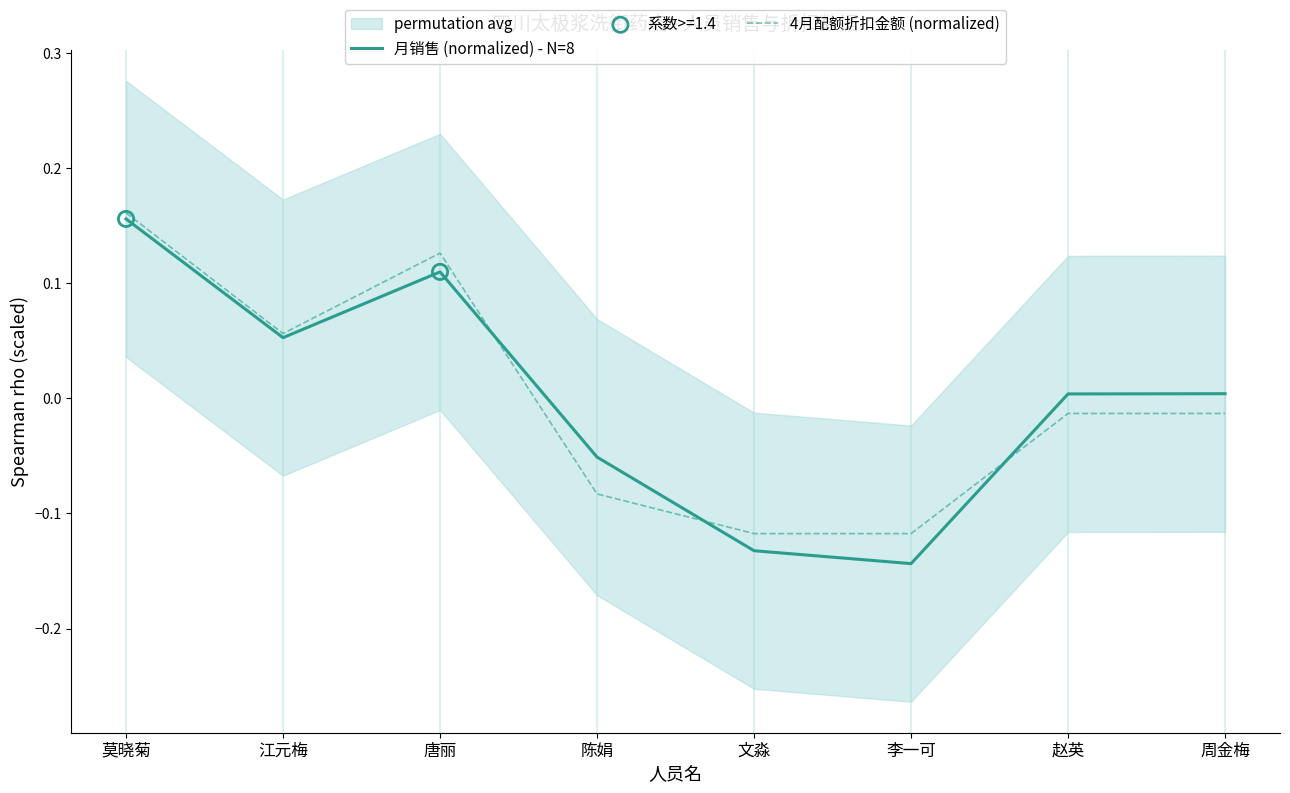

Which series contains the lowest Y value?

月销售 (normalized) - N=8